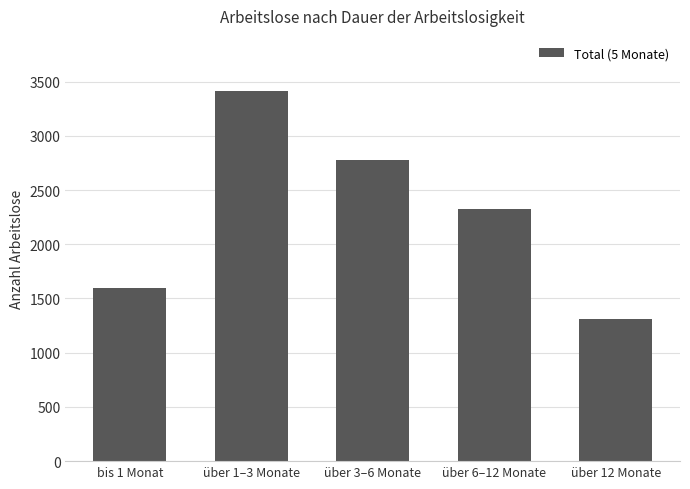

What is the smallest value displayed?

1310